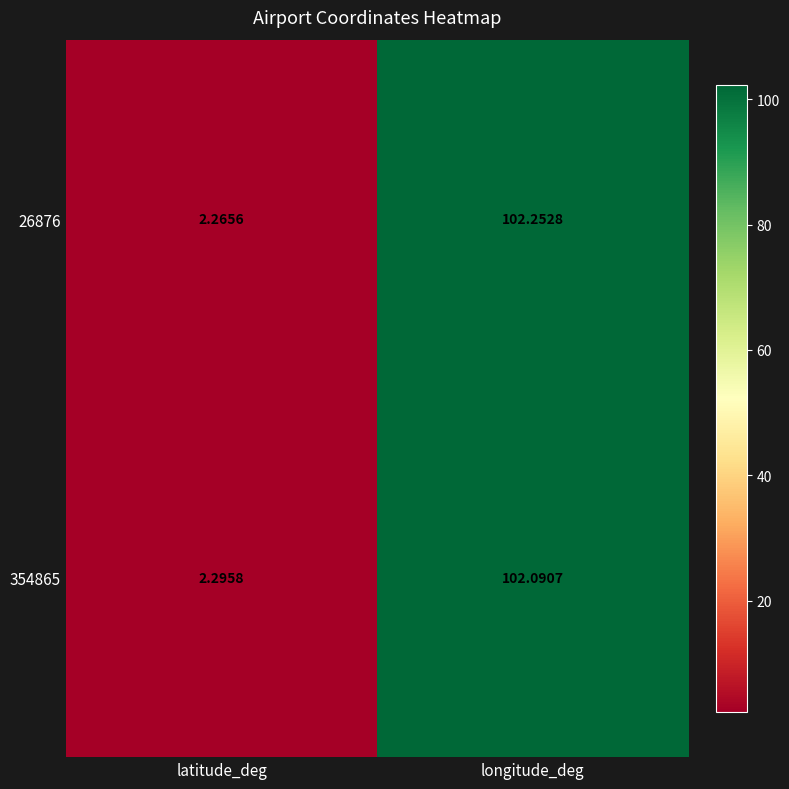

What is the spread (max minus min) of values at longitude_deg?

0.2